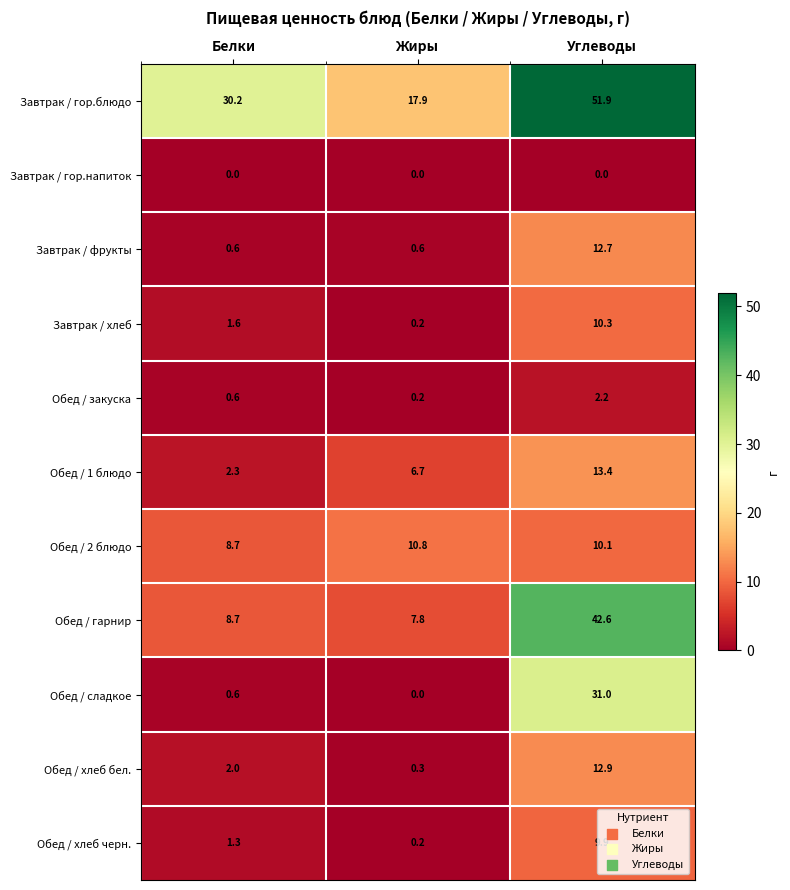

Which series has the widest spread of values?

Обед / гарнир